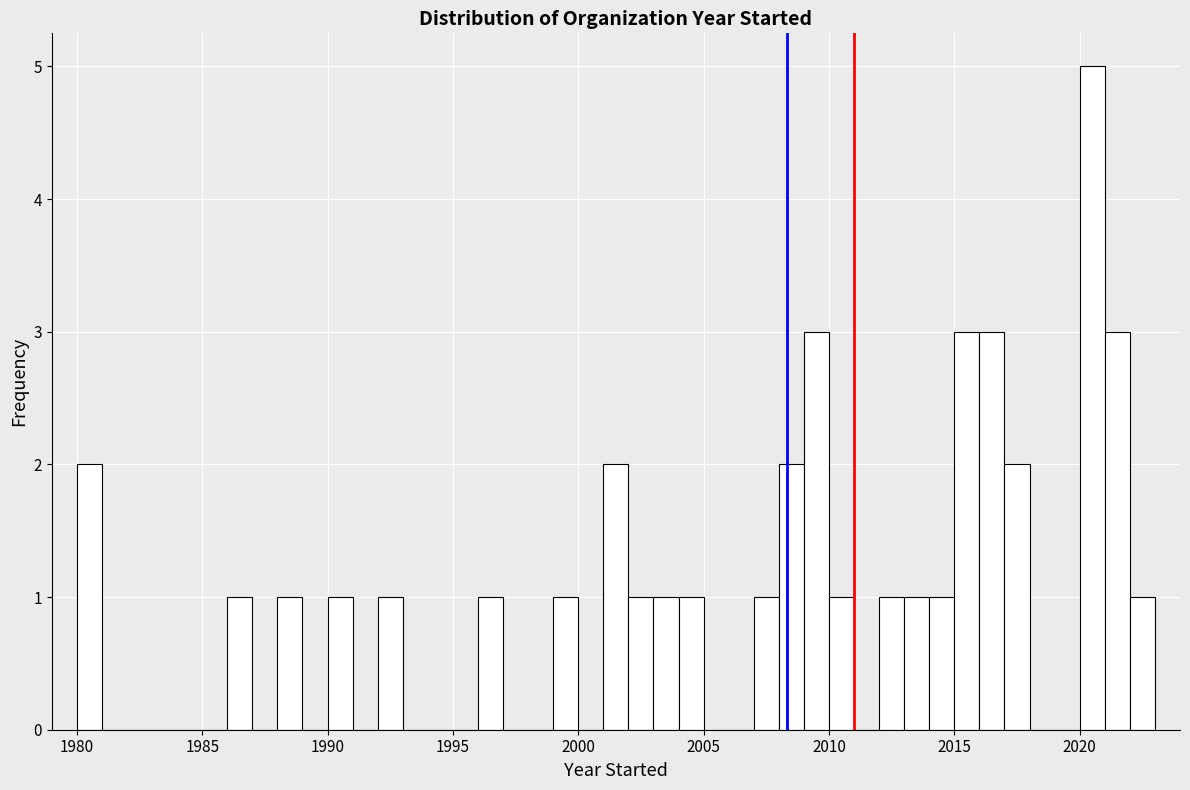

Read against the x-axis, roughly where is the centre of the tallest bar?

2020.5